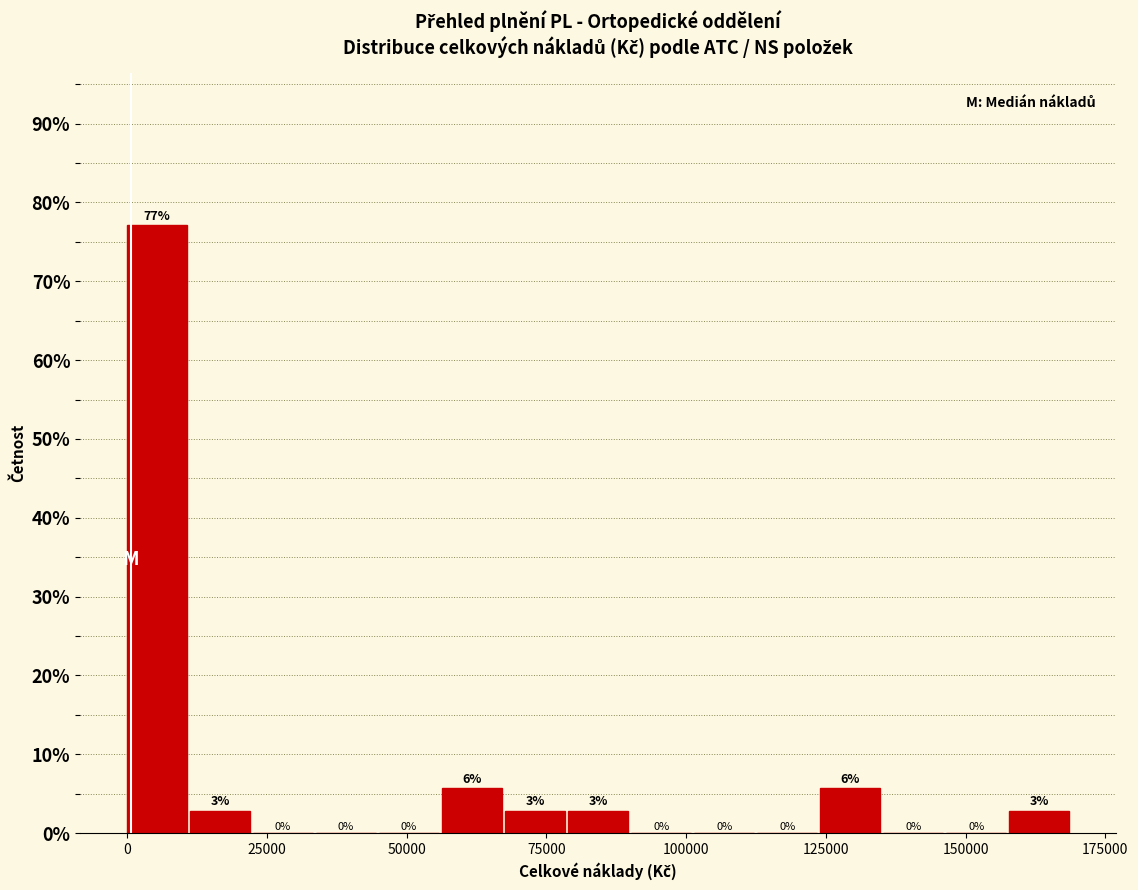

Read against the x-axis, roughly where is the centre of the tallest bar?

5000